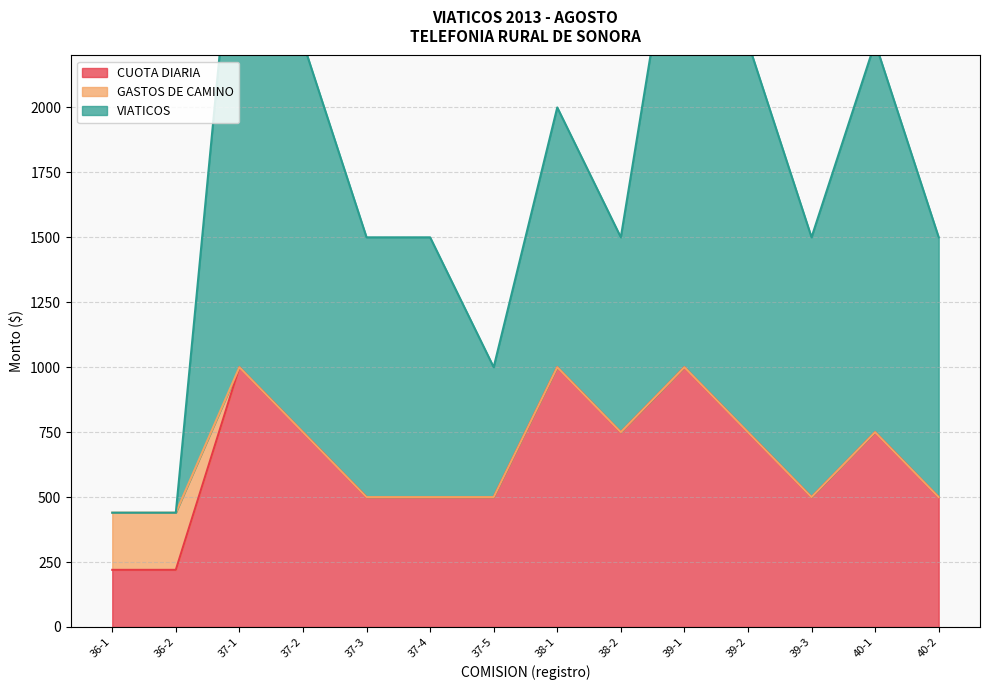

What is the label of the 14th point from the left?

40-2